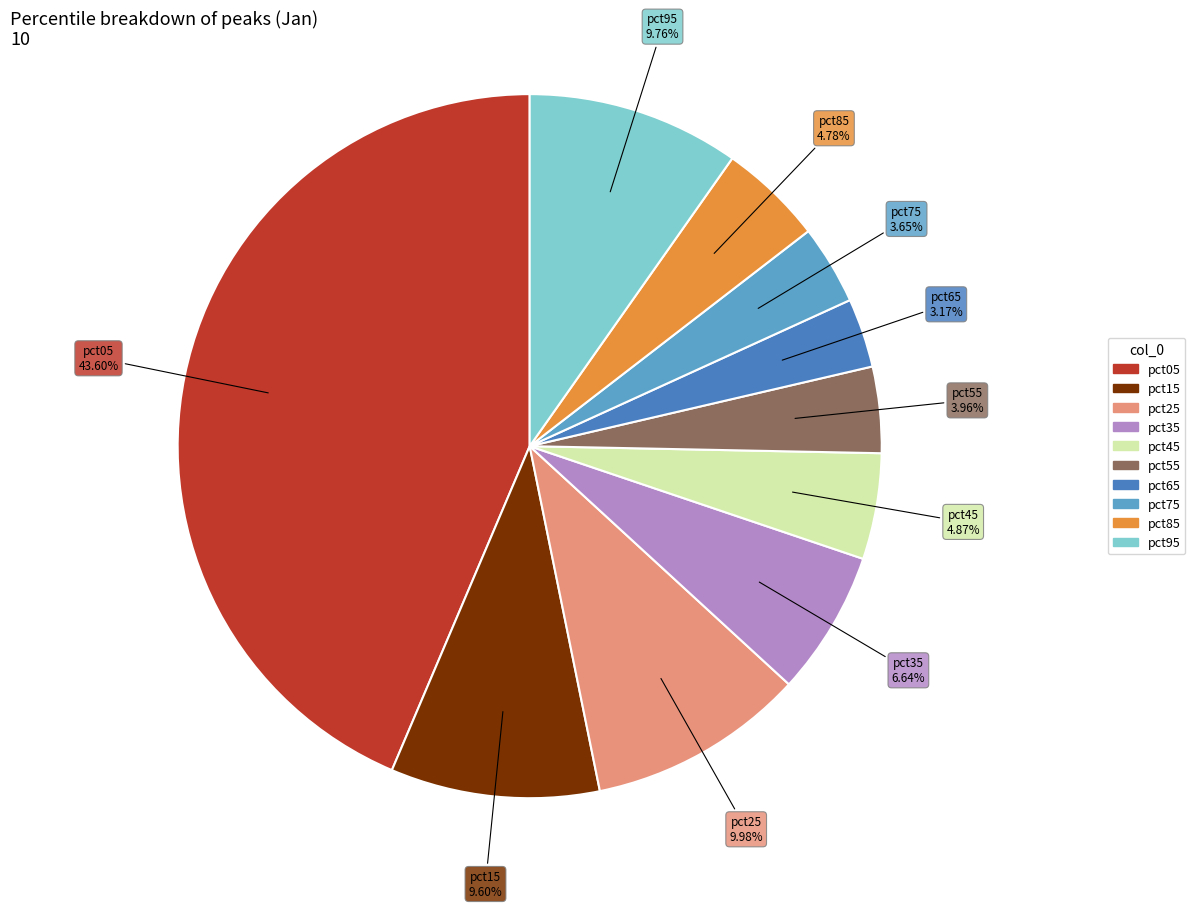

Is it true that pct65 is 15% of the pie?

False